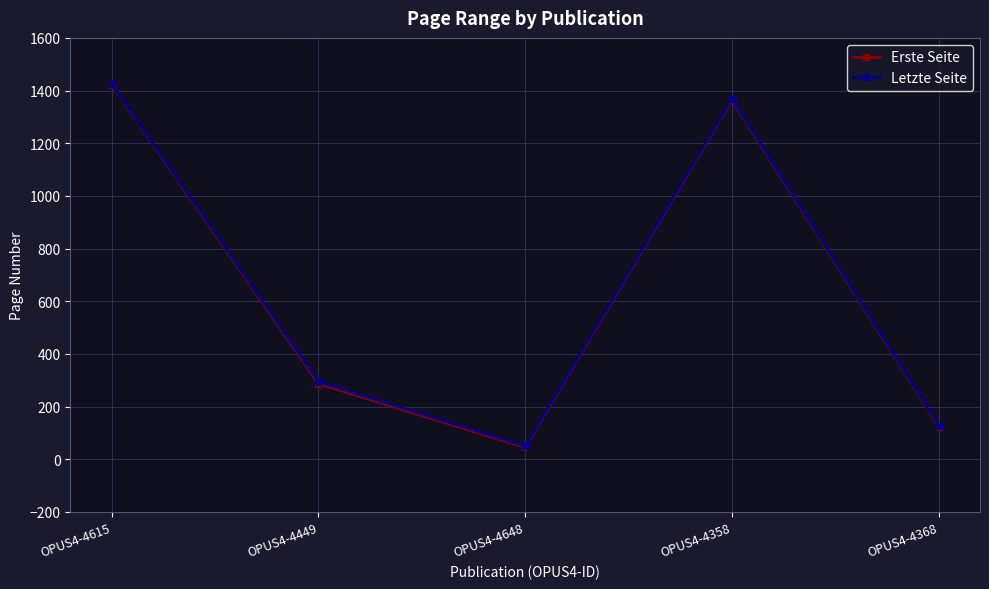

What is the lowest value of the Letzte Seite series?

50